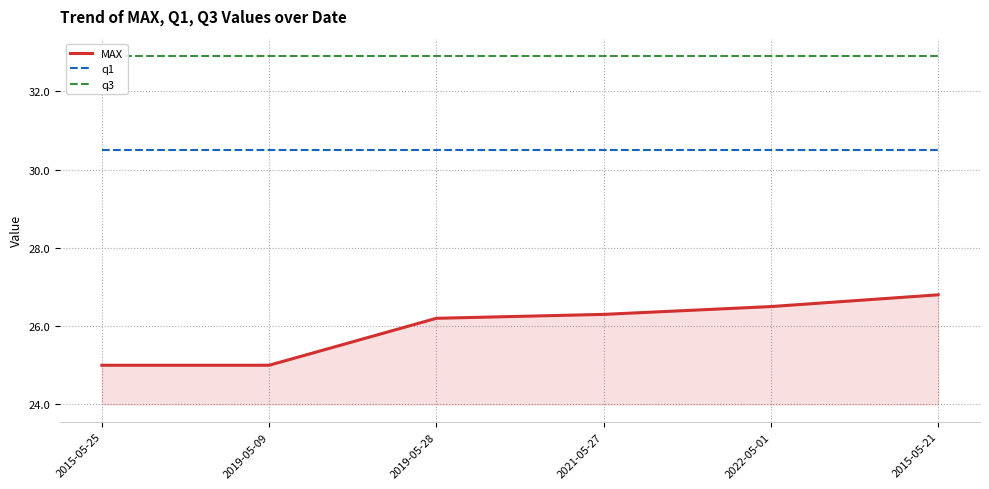

Which has a higher value, 2019-05-09 or 2019-05-28?

2019-05-28